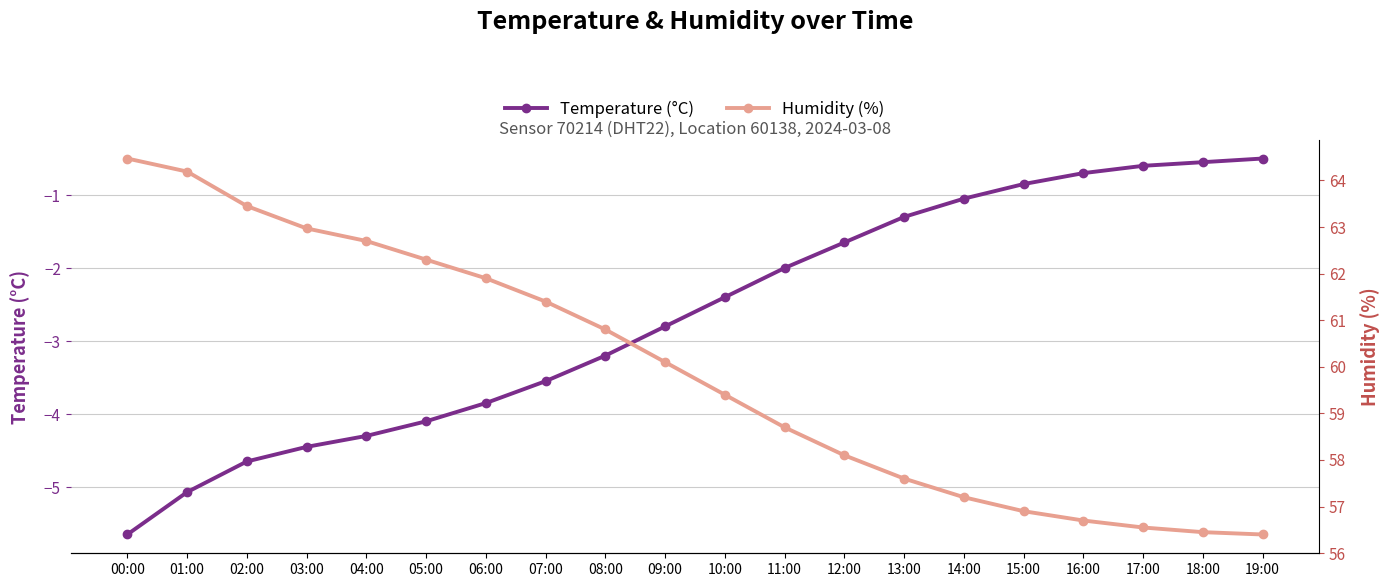

Reading left to right, what are all the values shown in this chart?

Temperature (°C): -5.7	-5.1	-4.7	-4.5	-4.3	-4.1	-3.9	-3.5	-3.2	-2.8	-2.4	-2.0	-1.6	-1.3	-1.1	-0.8	-0.7	-0.6	-0.6	-0.5
Humidity (%): 64.5	64.2	63.5	63.0	62.7	62.3	61.9	61.4	60.8	60.1	59.4	58.7	58.1	57.6	57.2	56.9	56.7	56.5	56.5	56.4